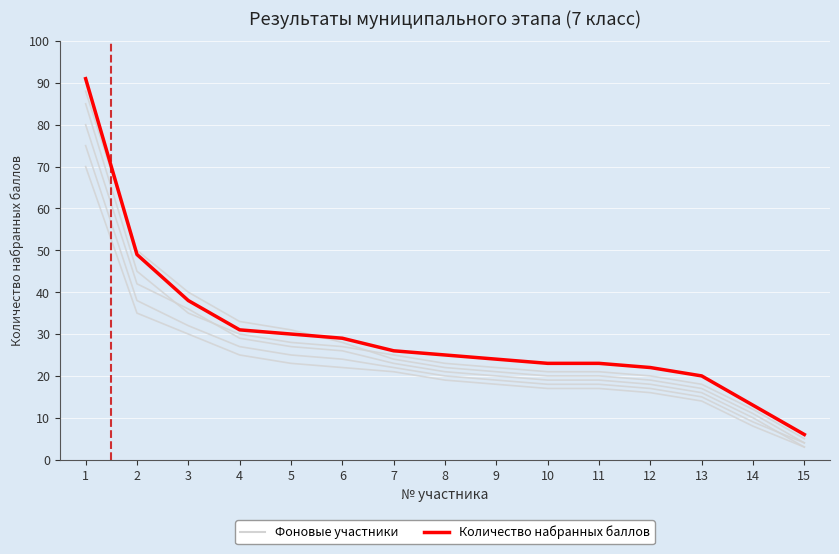

What is the sum of the values at 11 and 15?

29